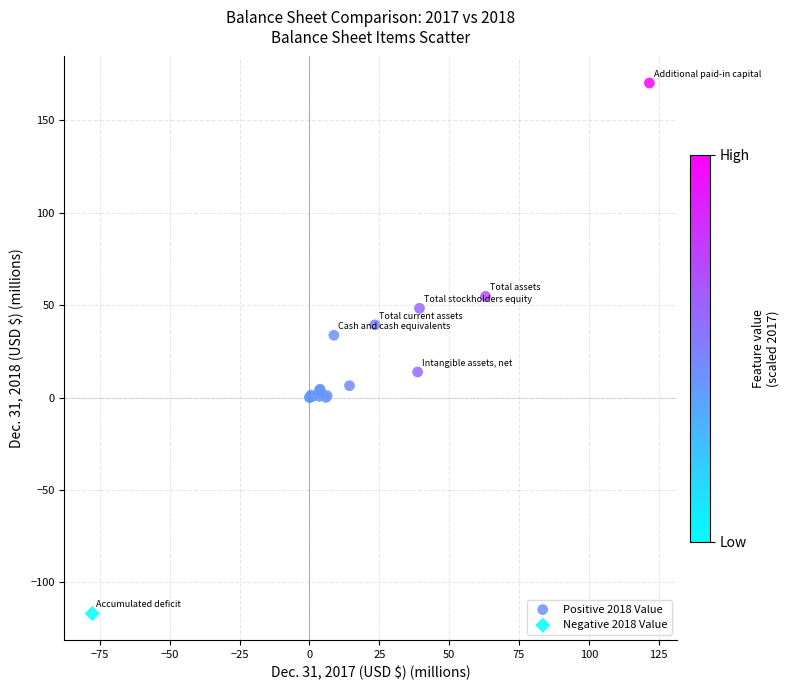

What are all the series names shown in the legend?

Positive 2018 Value, Negative 2018 Value